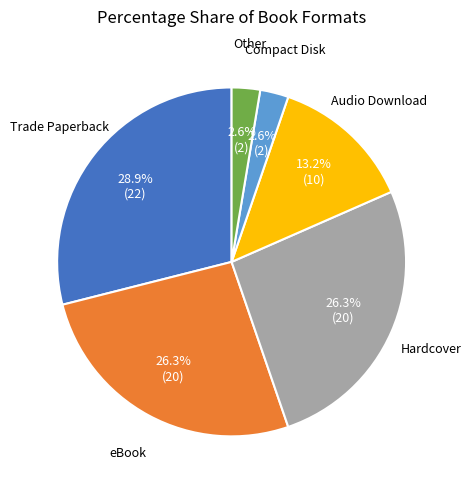

Count the number of slices in the pie.

6